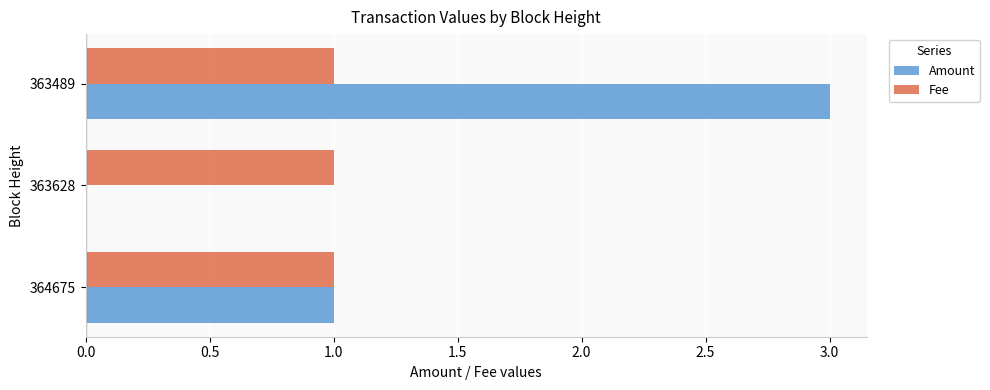

The Fee series shows 2 at 364675. True or false?

False